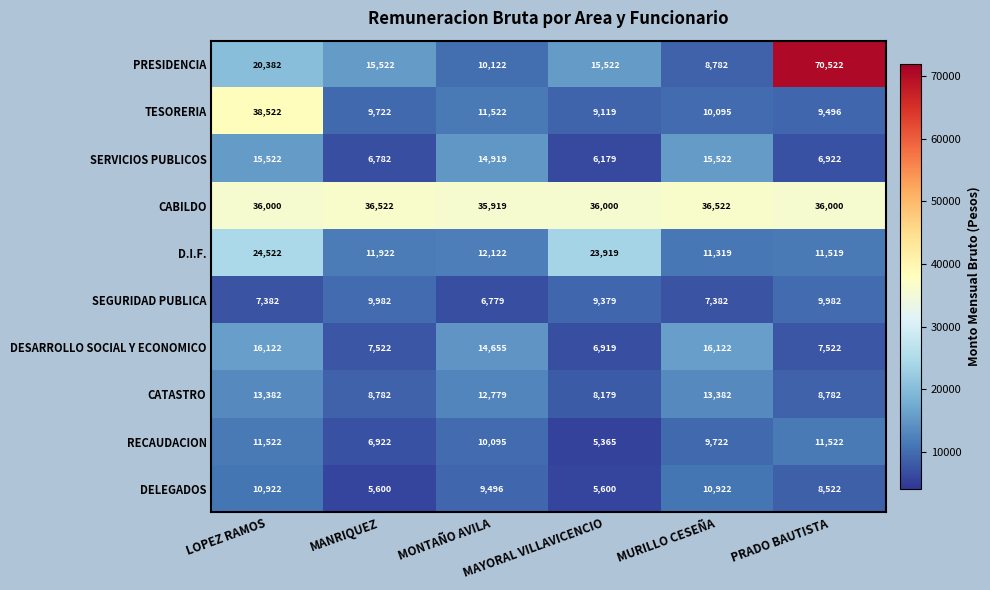

What is the smallest value displayed?

5365